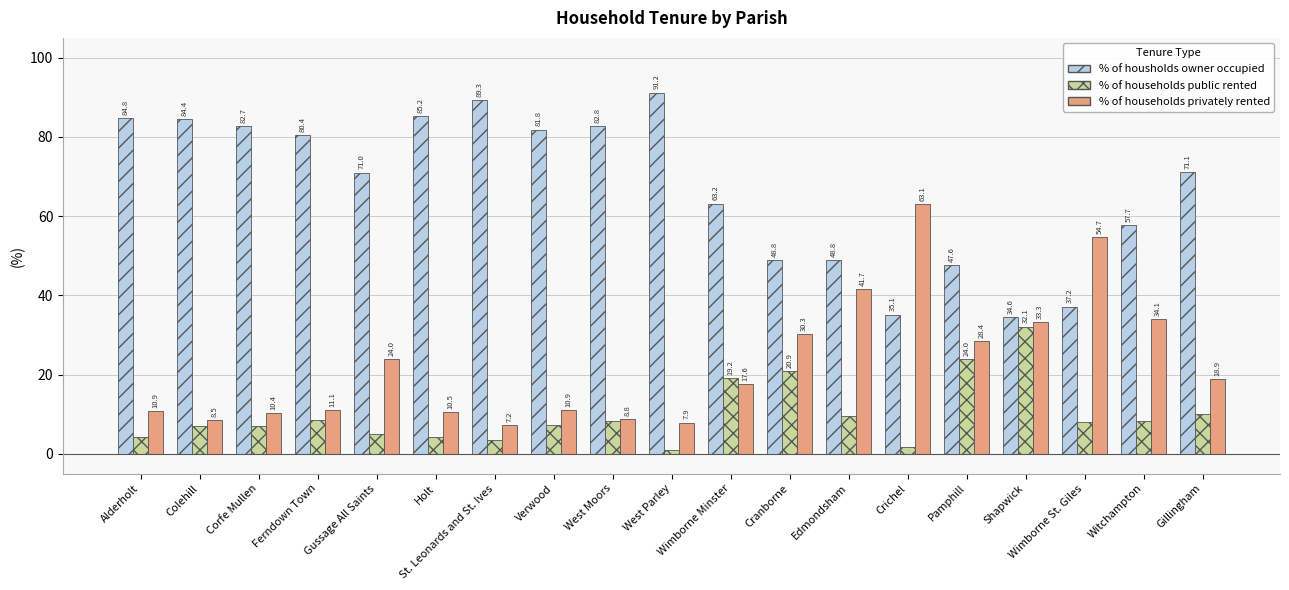

At West Moors, list the series in order from largest to smallest.

% of housholds owner occupied, % of households privately rented, % of households public rented